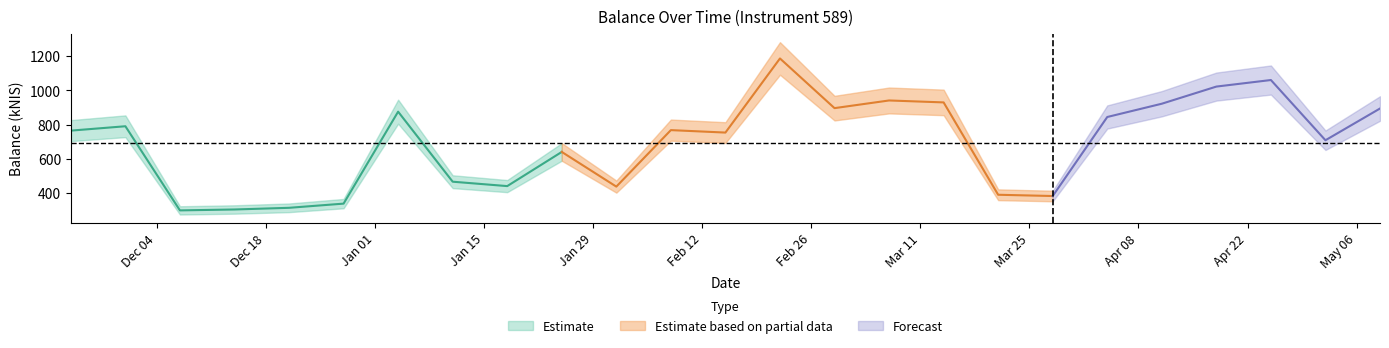

Is it true that the value at 2024-05-02 is 240.5?

False